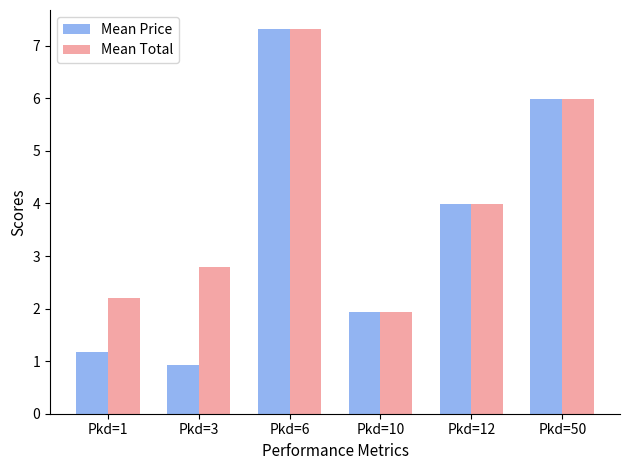

What value does the Mean Price series have at Pkd=6?

7.3